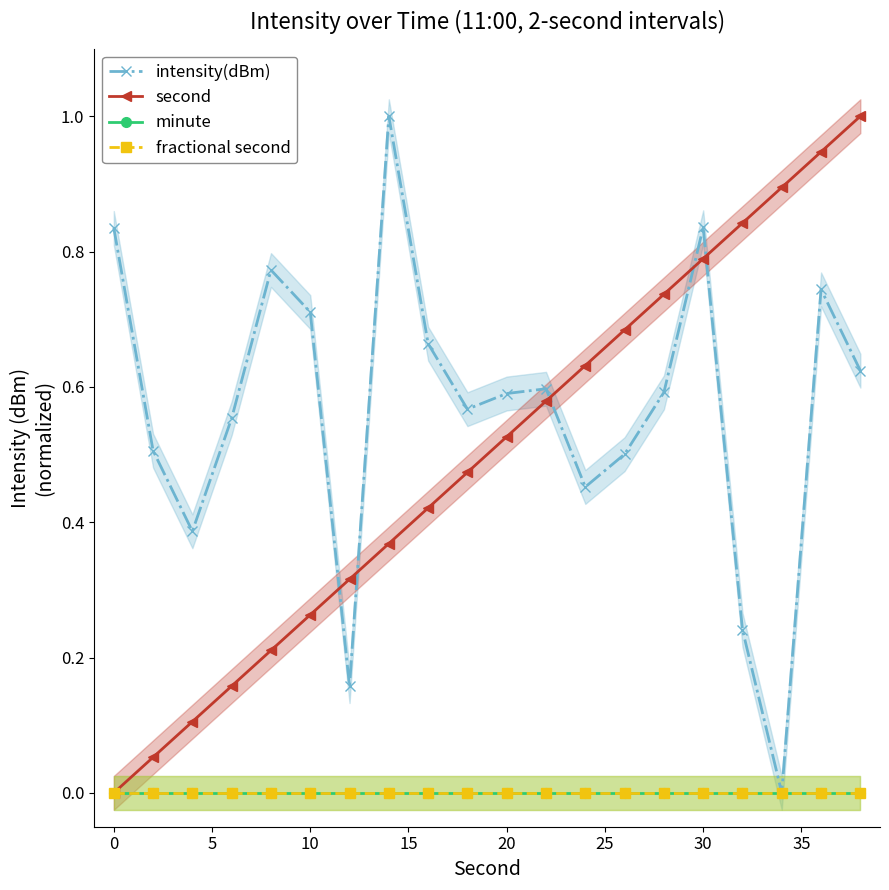

True or false: minute has more than 0 interior local peaks.

False